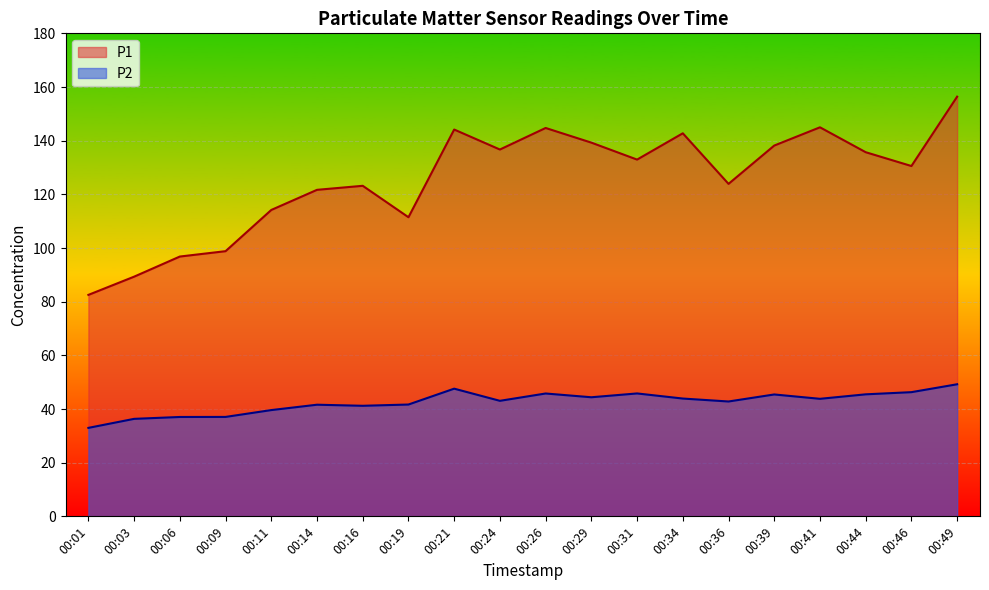

What are all the series names shown in the legend?

P1, P2